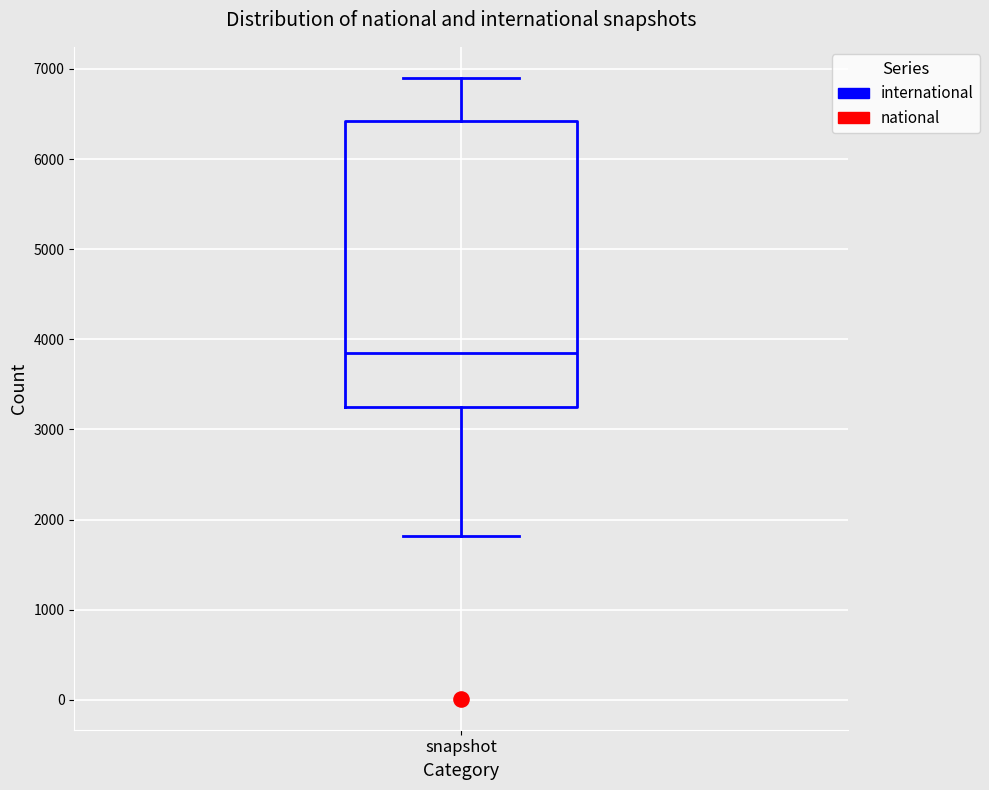

Where is the lower edge of the box for snapshot on the y-axis? The values are not printed on the chart, so give them approximately, as read against the axis.

3300